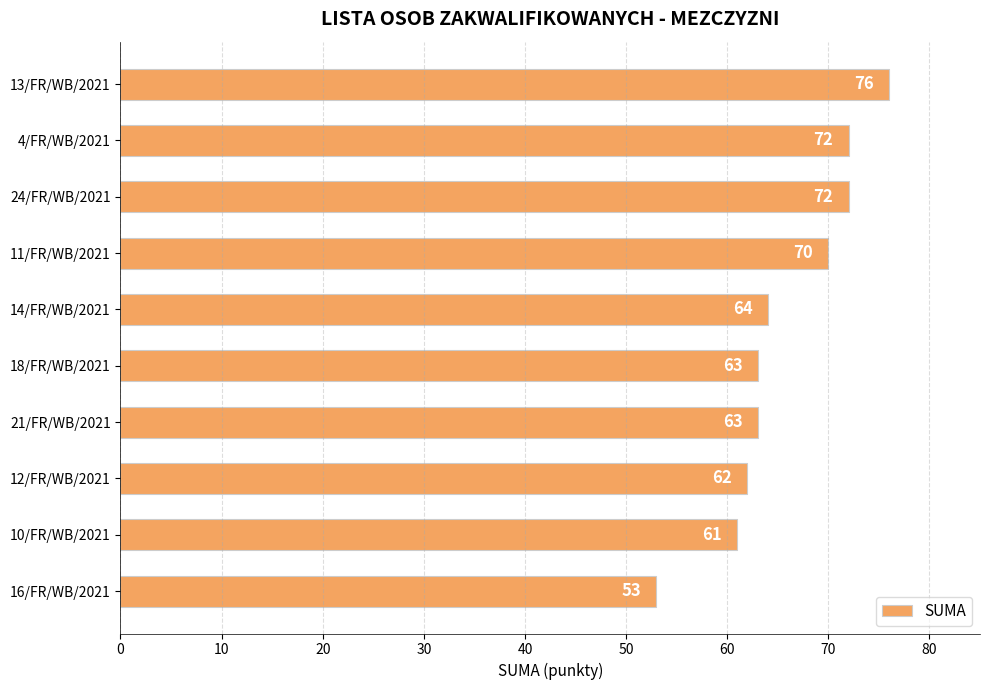

What is the maximum value shown in the chart?

76